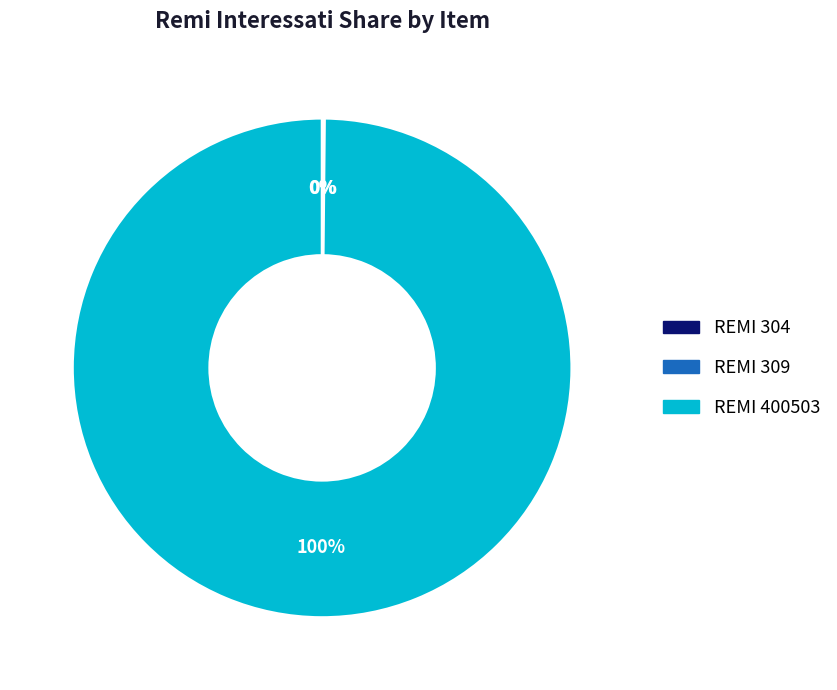

True or false: REMI 400503 accounts for 100% of the total.

True